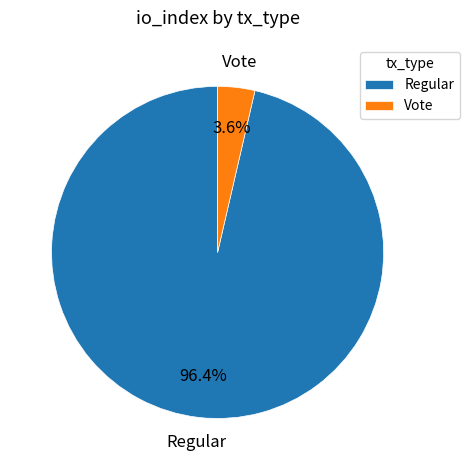

True or false: Vote accounts for 4% of the total.

True